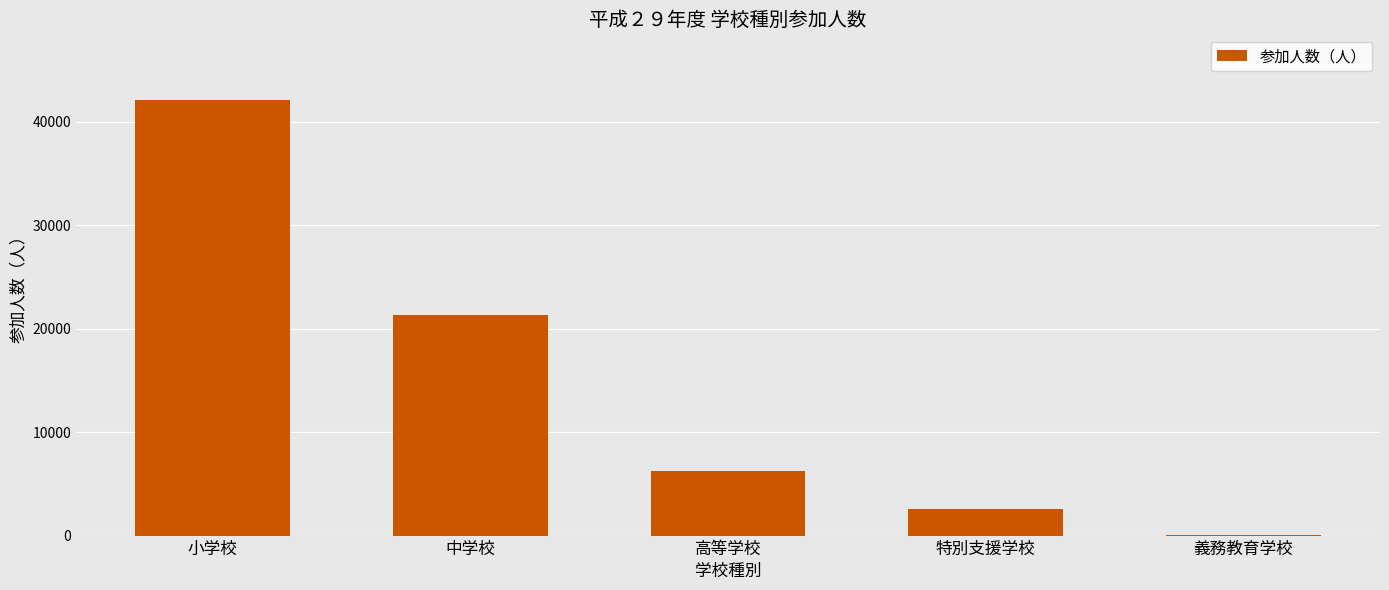

True or false: the data shows 2878 at 高等学校.

False